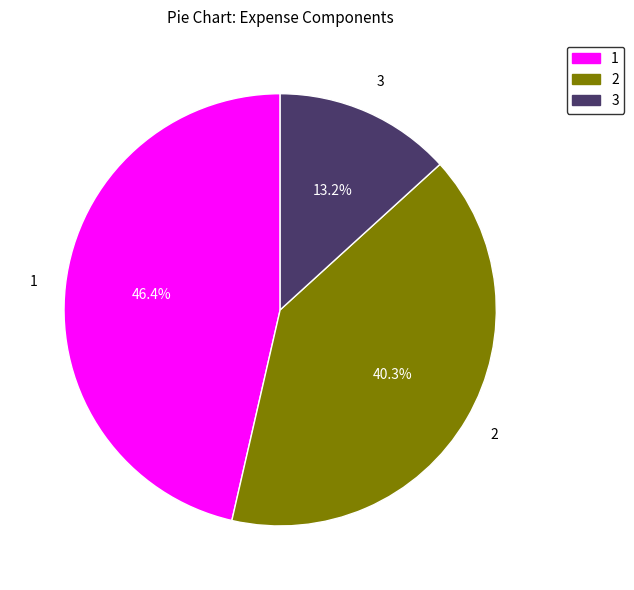

How many segments does this pie chart have?

3